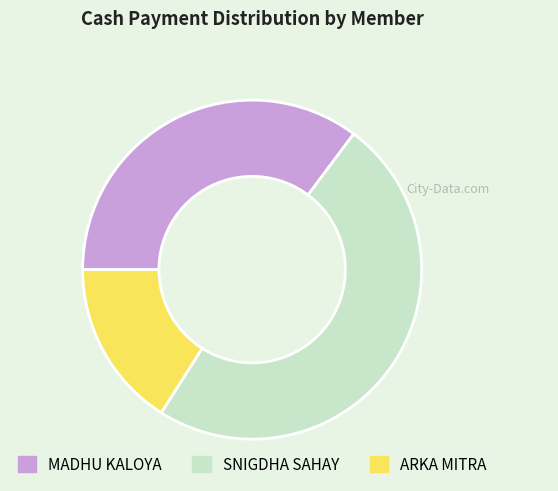

What is the largest slice in the pie chart?

SNIGDHA SAHAY